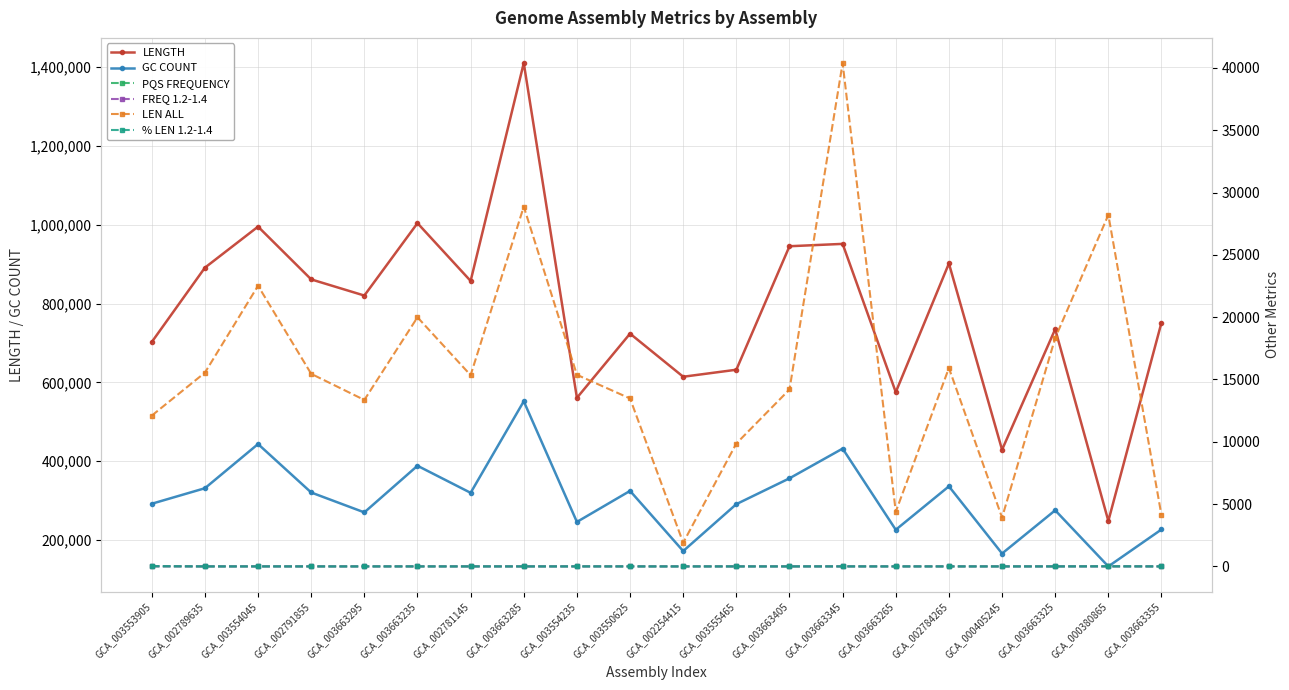

What are all the series names shown in the legend?

LENGTH, GC COUNT, PQS FREQUENCY, FREQ 1.2-1.4, LEN ALL, % LEN 1.2-1.4